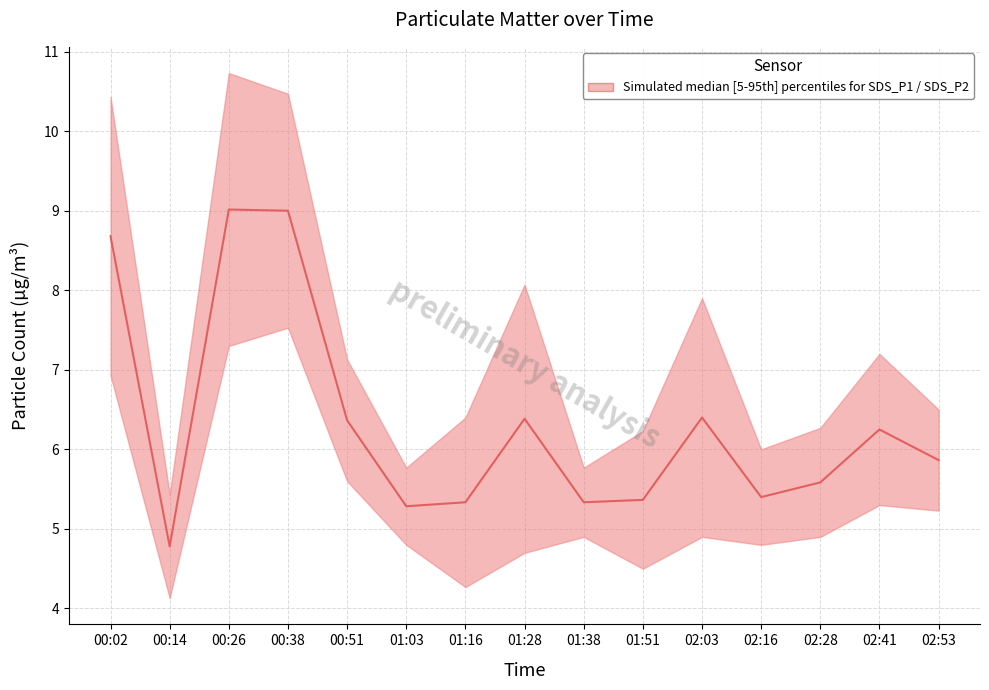

What is the change in value from 00:38 to 02:53?

-3.1